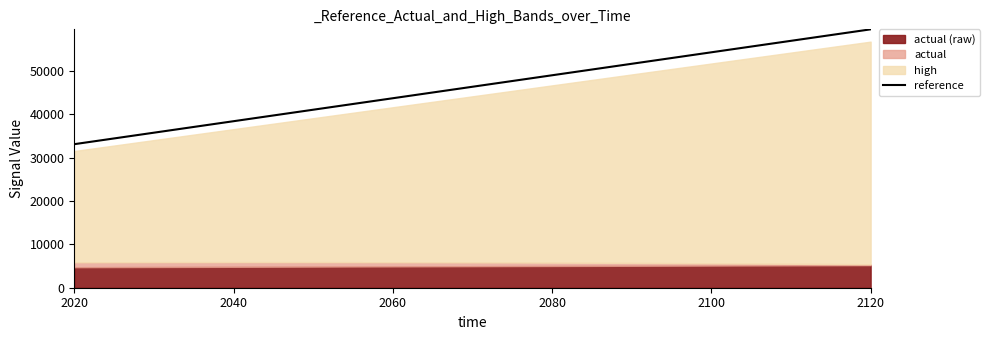

What is the value of the 16th point from the left?

53028.6